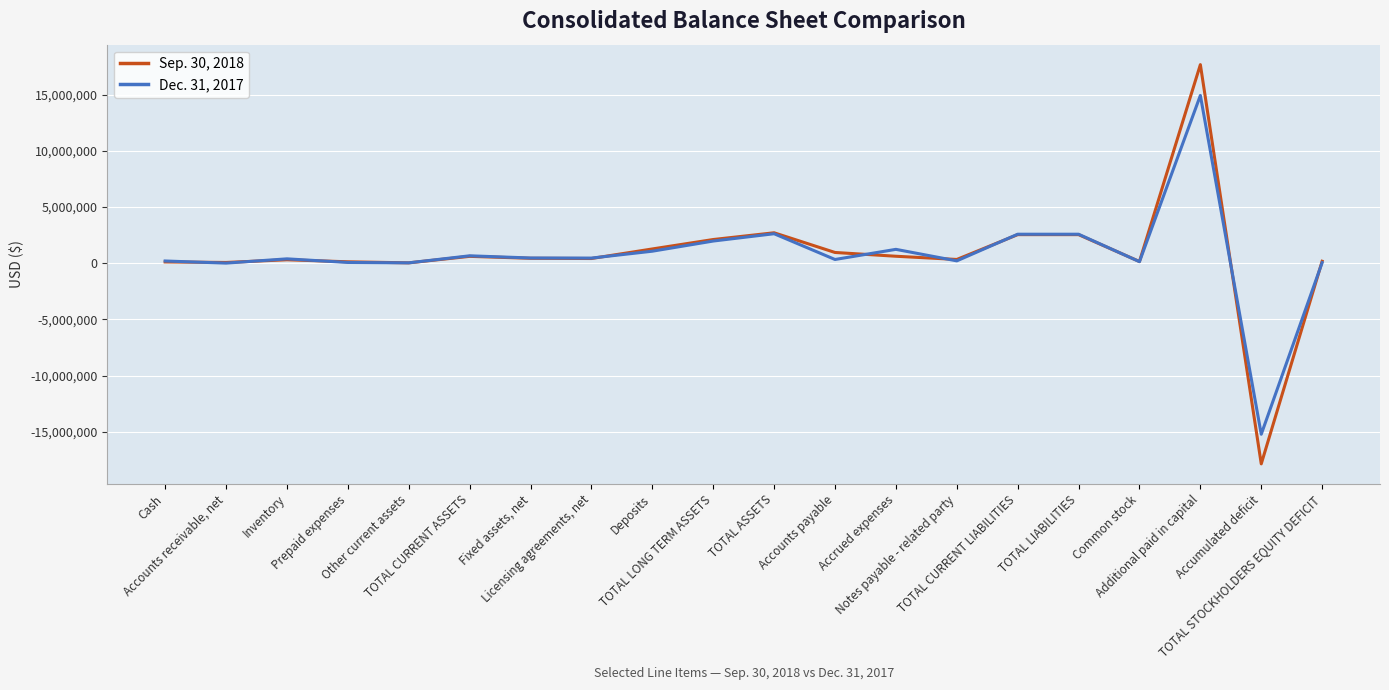

Which series has the widest spread of values?

Sep. 30, 2018